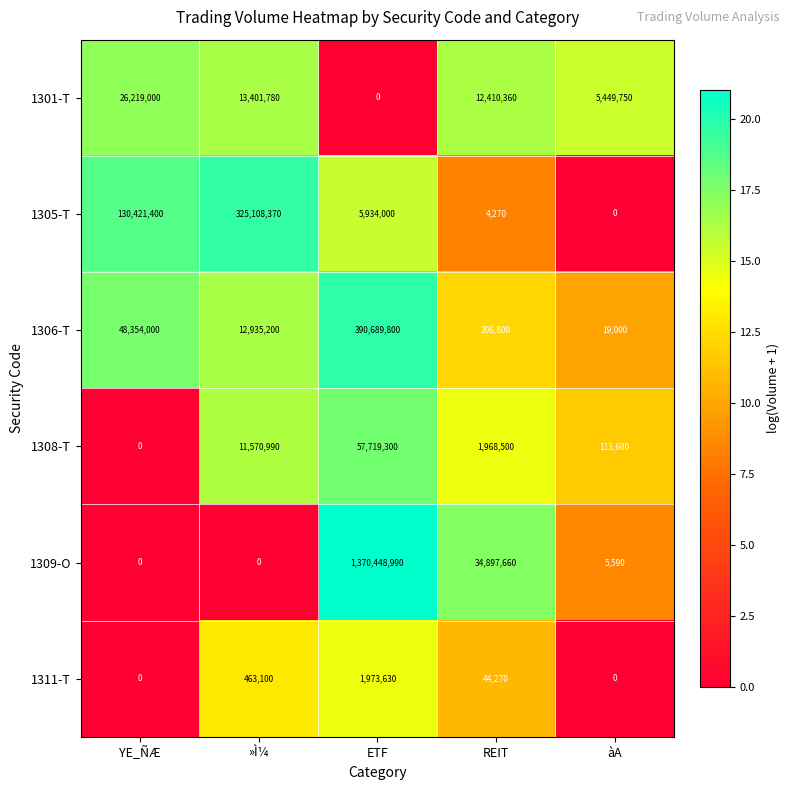

Reading left to right, list all the values displayed in this chart.

1301-T: YE_ÑÆ=26219000	»Ì¼=13401780	ETF=0	REIT=12410360	àA=5449750
1305-T: YE_ÑÆ=130421400	»Ì¼=325108370	ETF=5934000	REIT=4270	àA=0
1306-T: YE_ÑÆ=48354000	»Ì¼=12935200	ETF=390689800	REIT=206800	àA=19000
1308-T: YE_ÑÆ=0	»Ì¼=11570990	ETF=57719300	REIT=1968500	àA=113600
1309-O: YE_ÑÆ=0	»Ì¼=0	ETF=1370448990	REIT=34897660	àA=5590
1311-T: YE_ÑÆ=0	»Ì¼=463100	ETF=1973630	REIT=44270	àA=0